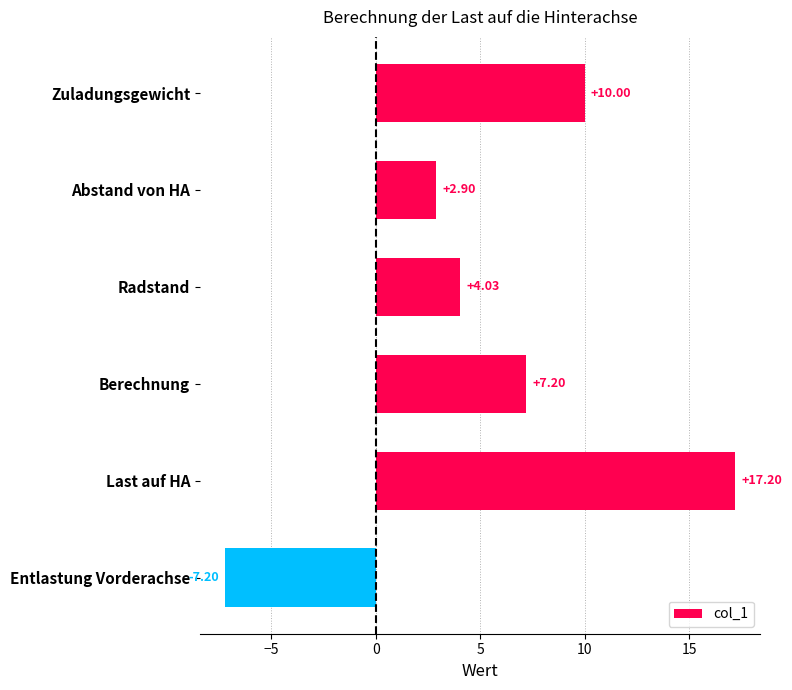

Between Berechnung and Last auf HA, which is larger?

Last auf HA